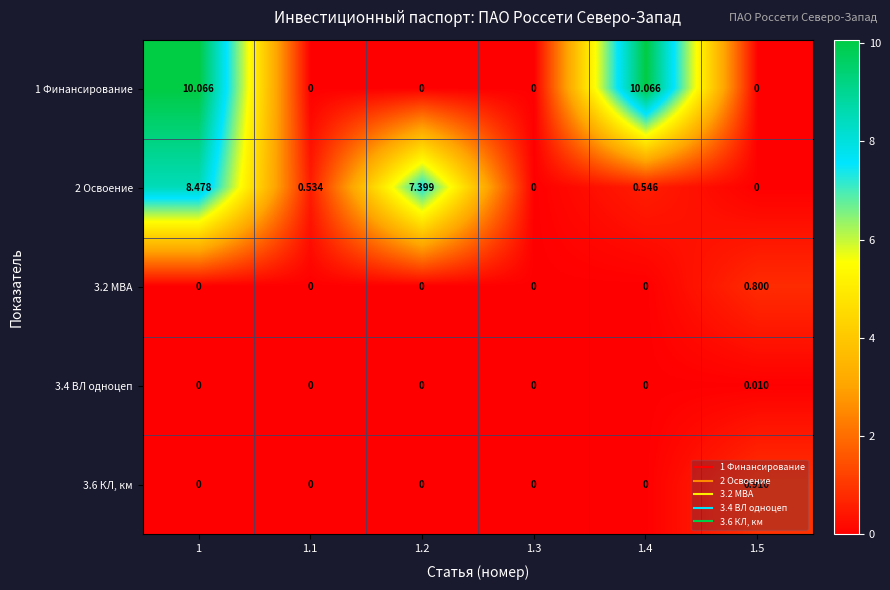

Is the value of 1 Финансирование at 1 greater than the value of 2 Освоение at 1.3?

Yes